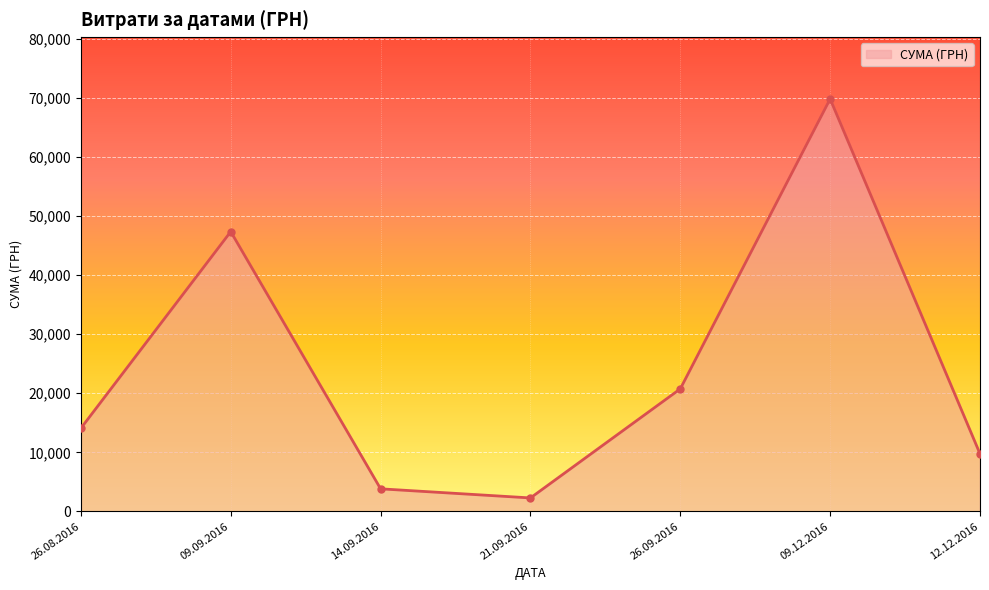

Reading right to left, transcribe all the data shown in this chart.

9758.0	69803.0	20747.8	2292.0	3833.0	47353.2	14083.7